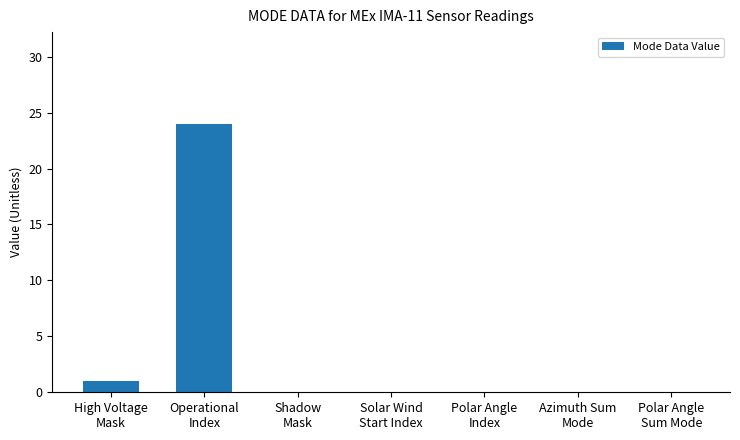

True or false: the data shows -13 at Polar Angle
Index.

False